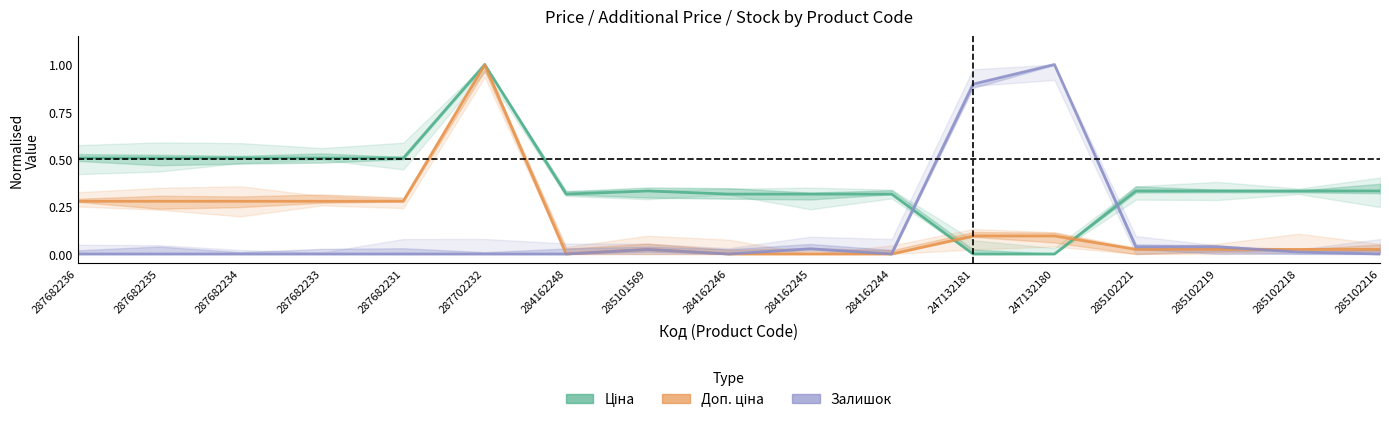

Where is the first local minimum for Доп. ціна?

284162248